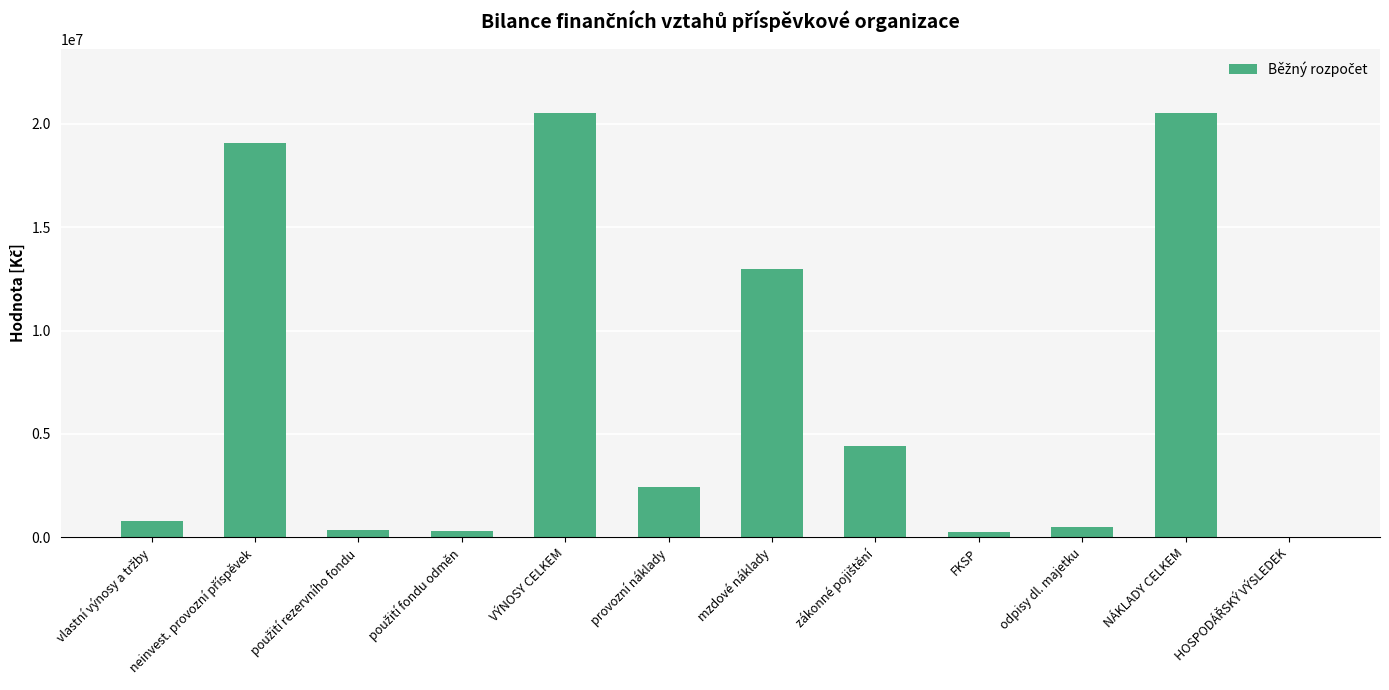

True or false: the data shows 2419425 at provozní náklady.

True